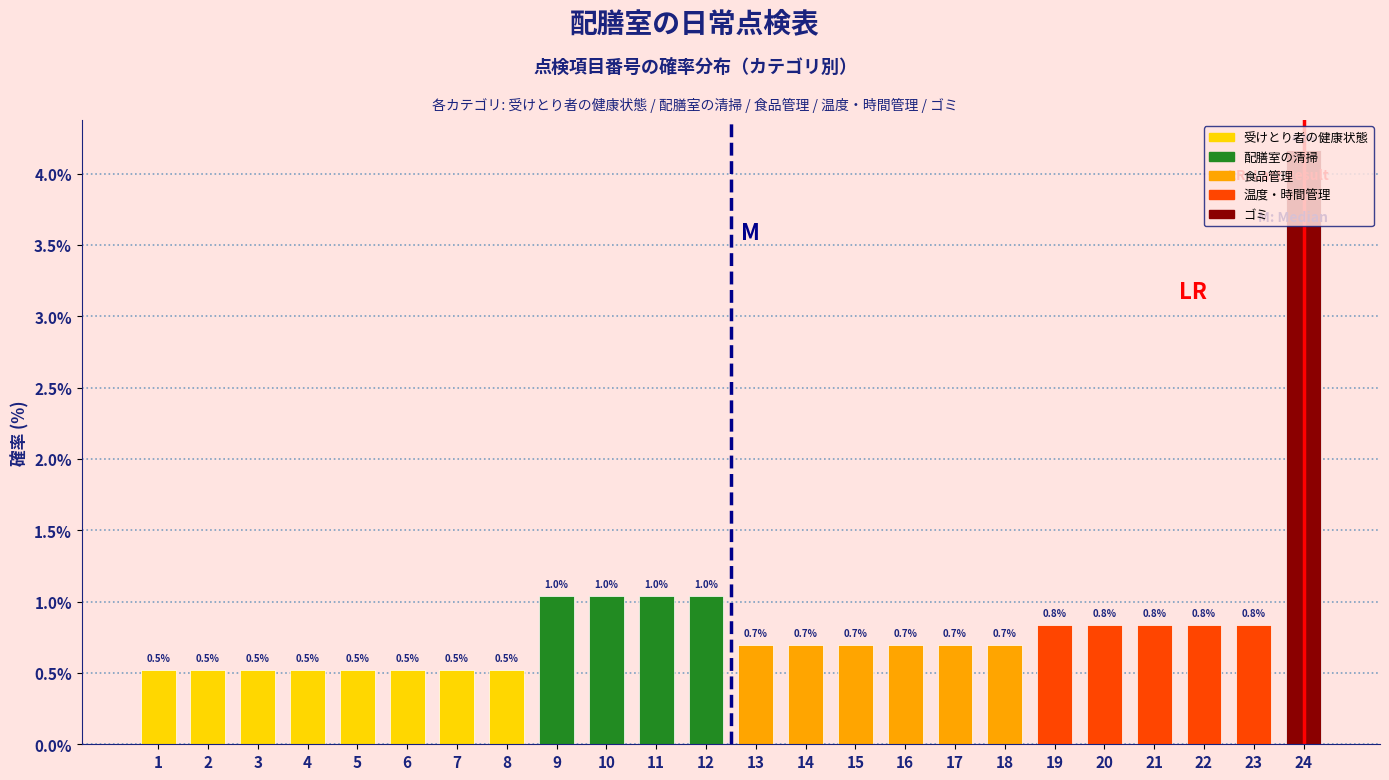

The value at 16 is 1.2. True or false?

False